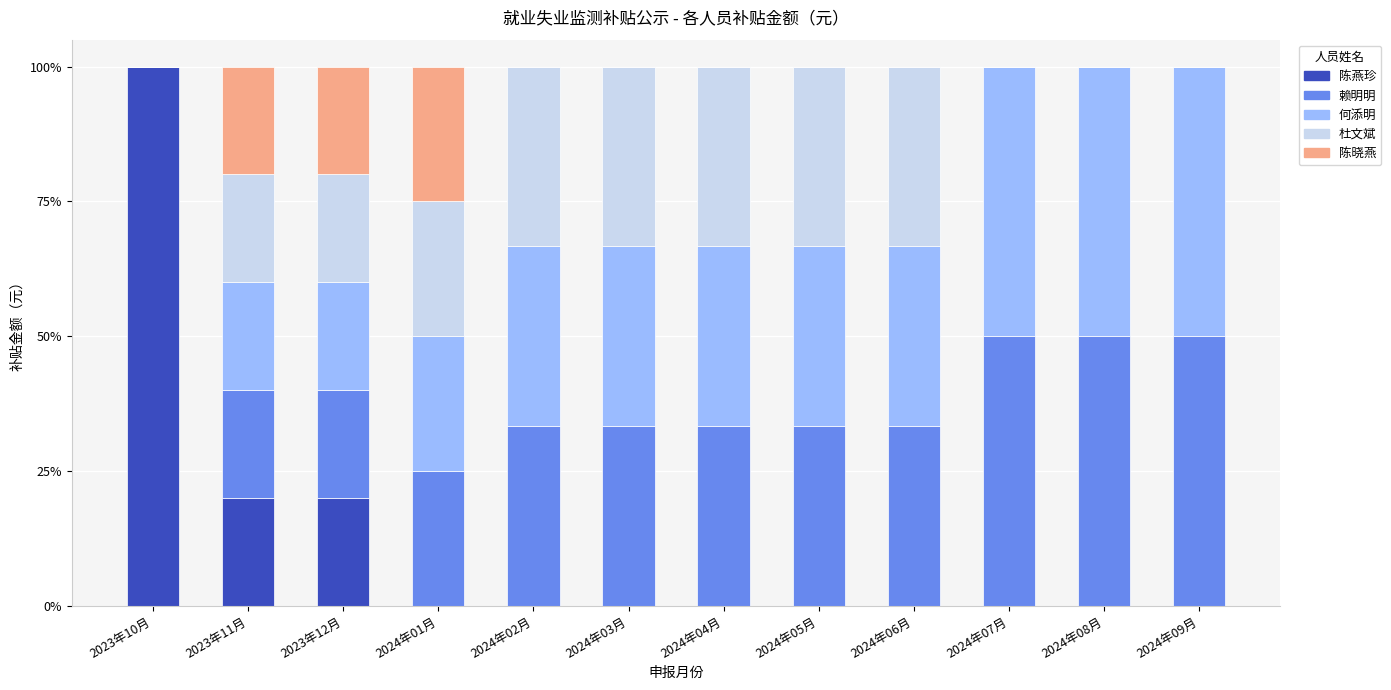

At which label does 陈燕珍 reach its peak?

2023年10月